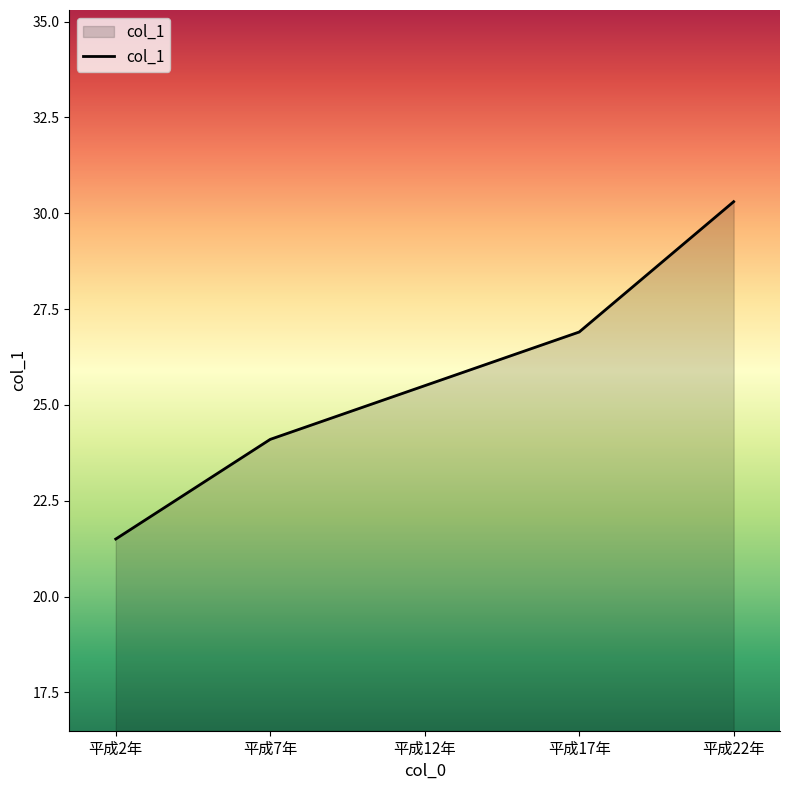

Reading right to left, transcribe all the data shown in this chart.

平成22年=30.3	平成17年=26.9	平成12年=25.5	平成7年=24.1	平成2年=21.5